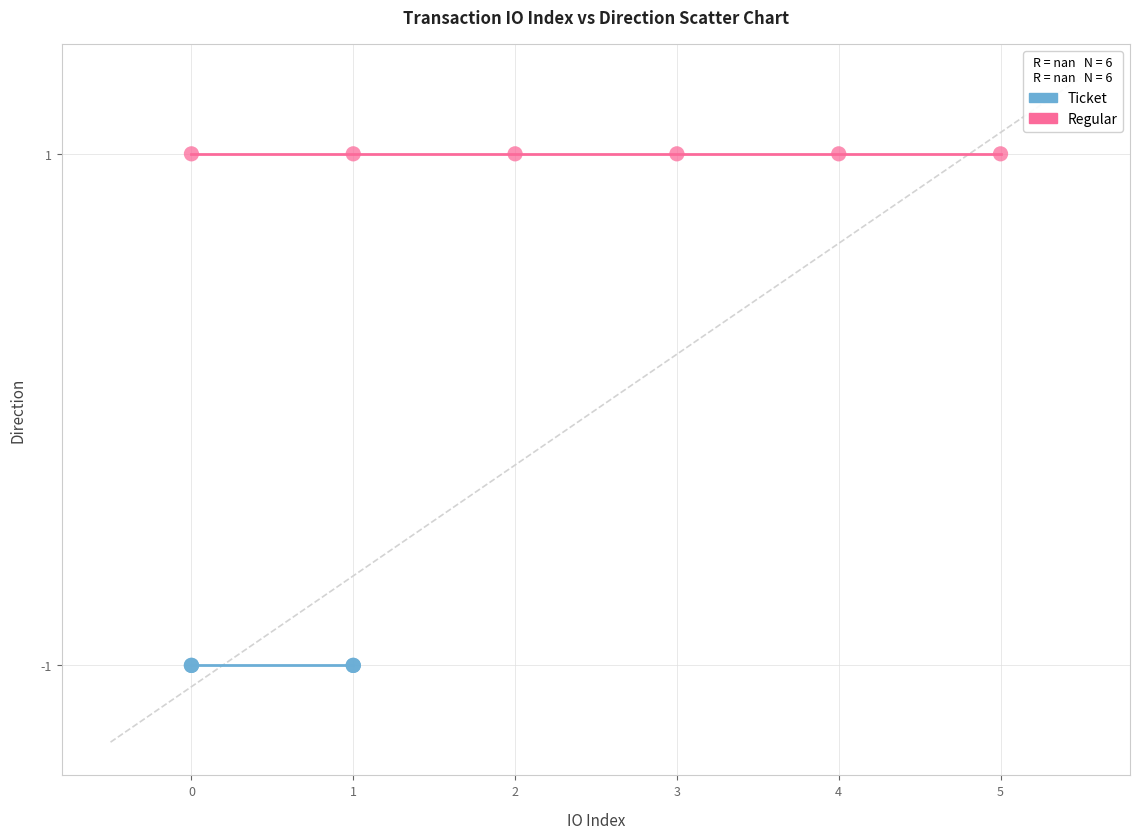

Which series reaches the maximum Y coordinate?

Regular